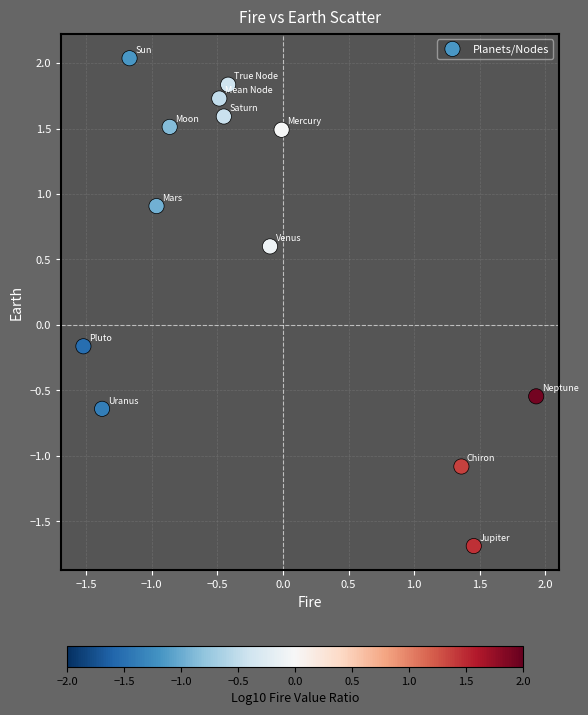

What is the range of Y values (max minus min)?

3.7